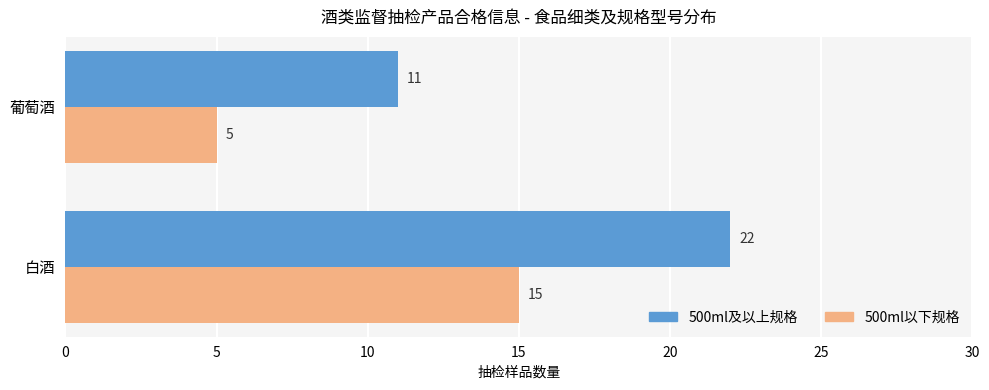

Which series changed the most between 白酒 and 葡萄酒?

500ml及以上规格